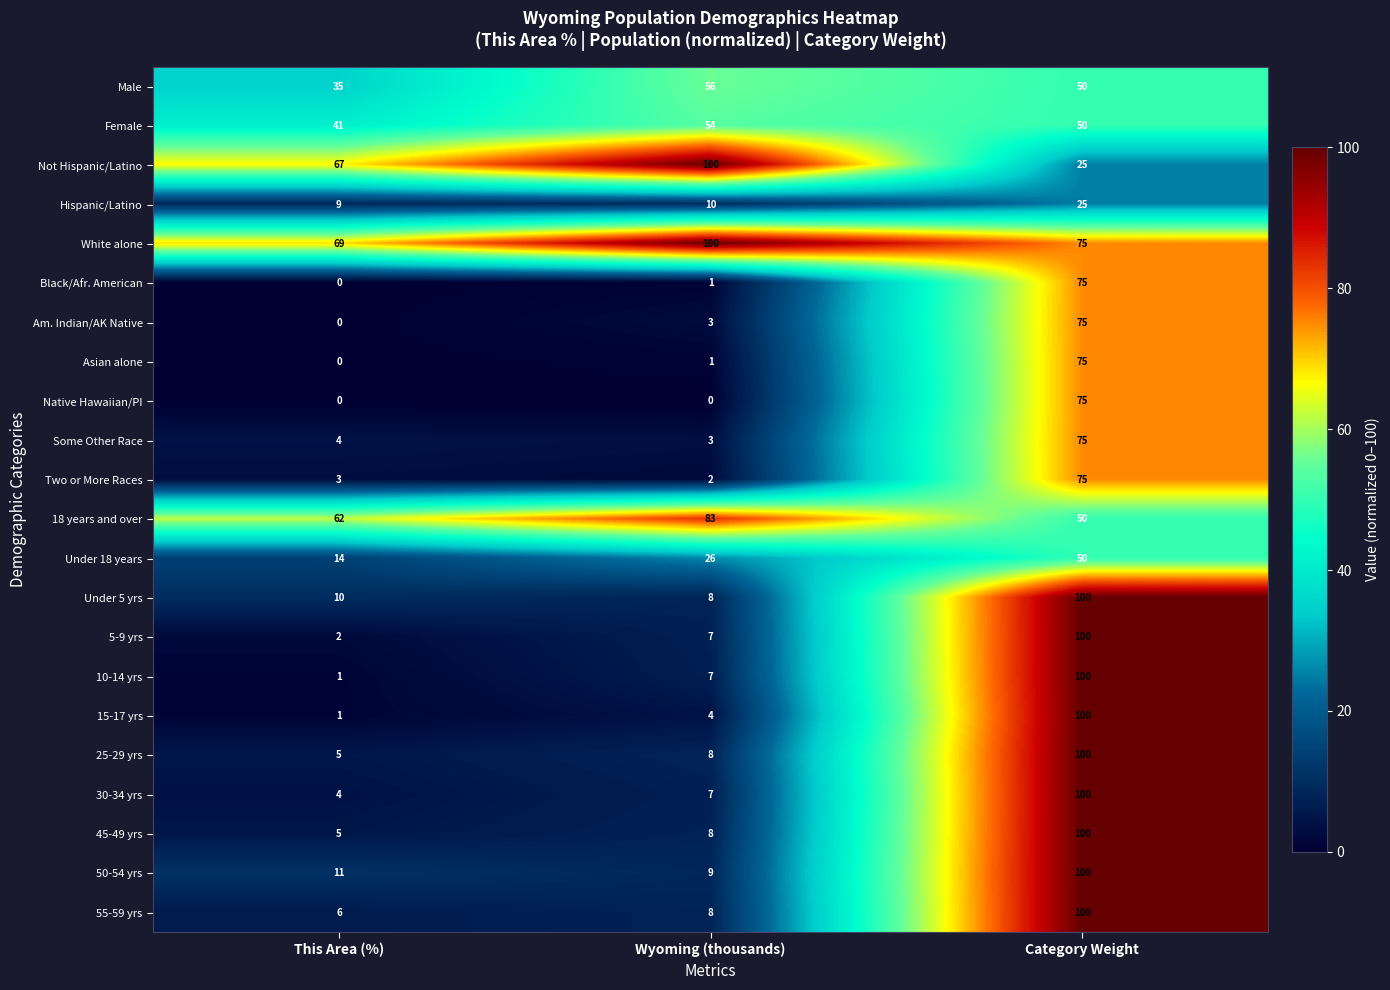

At which label does Male first exceed 50?

Wyoming (thousands)